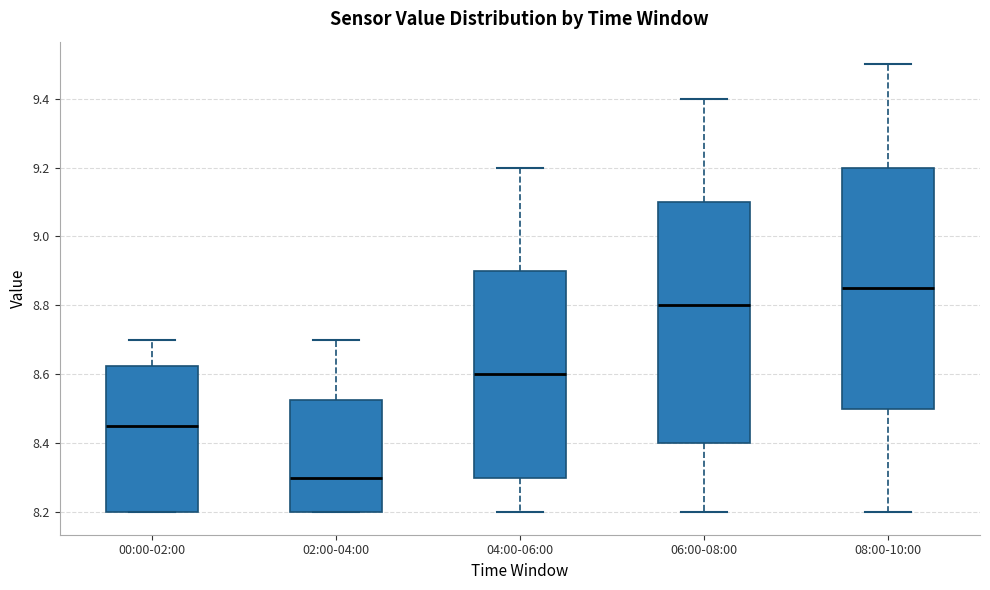

Which box's median line is the lowest?

02:00-04:00